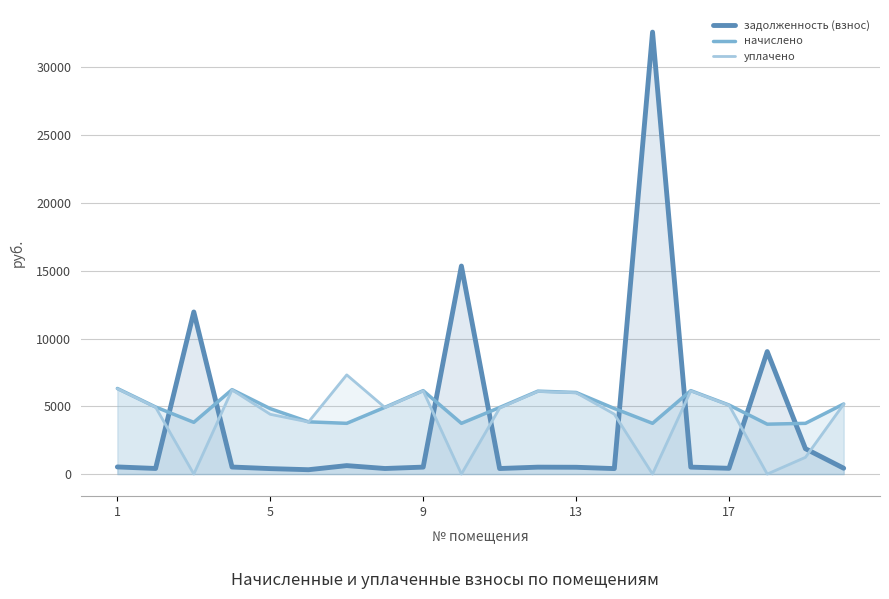

Which series has the largest range (max minus min)?

задолженность (взнос)